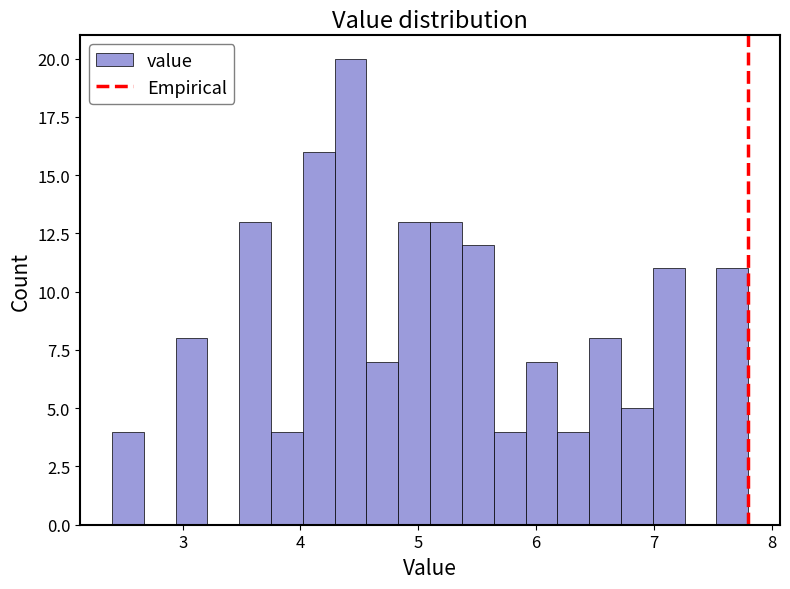

Around what value on the x-axis is the tallest bar? Give the approximate position of its centre, as read against the axis.

4.4